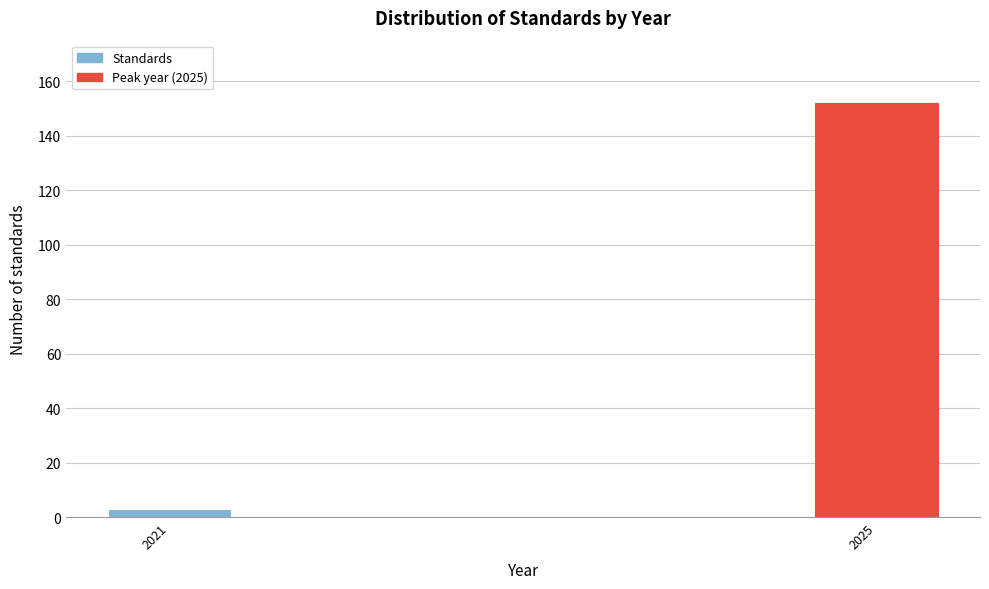

Reading left to right, transcribe all the data shown in this chart.

3	152